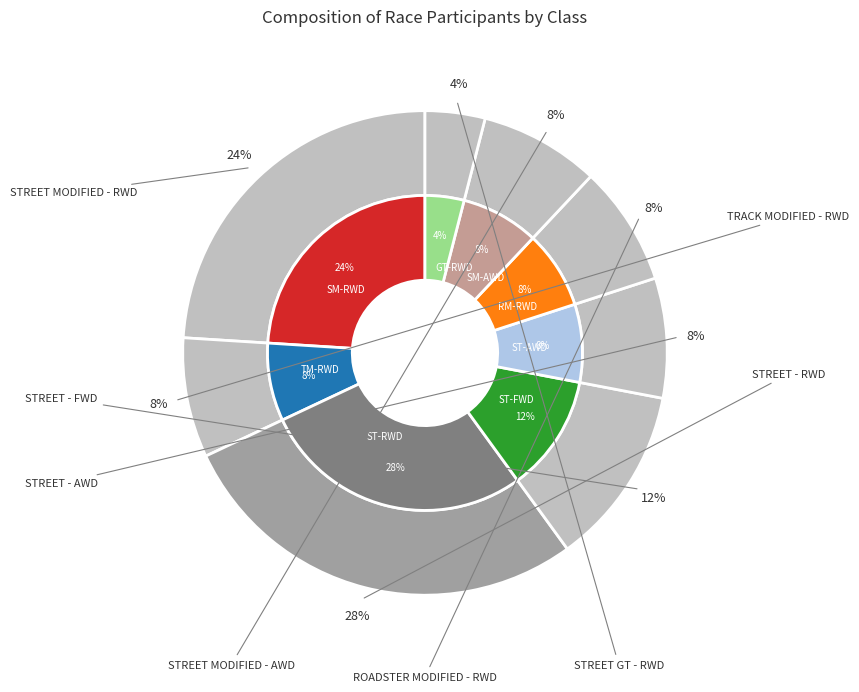

Does STREET - FWD represent more than half of the total?

No